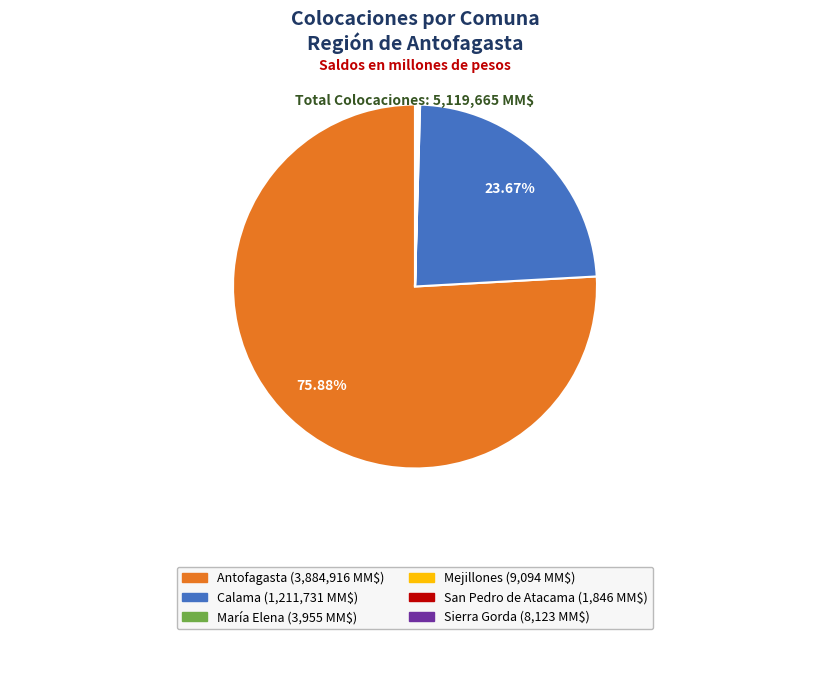

Is there any slice that represents more than half of the pie?

Yes